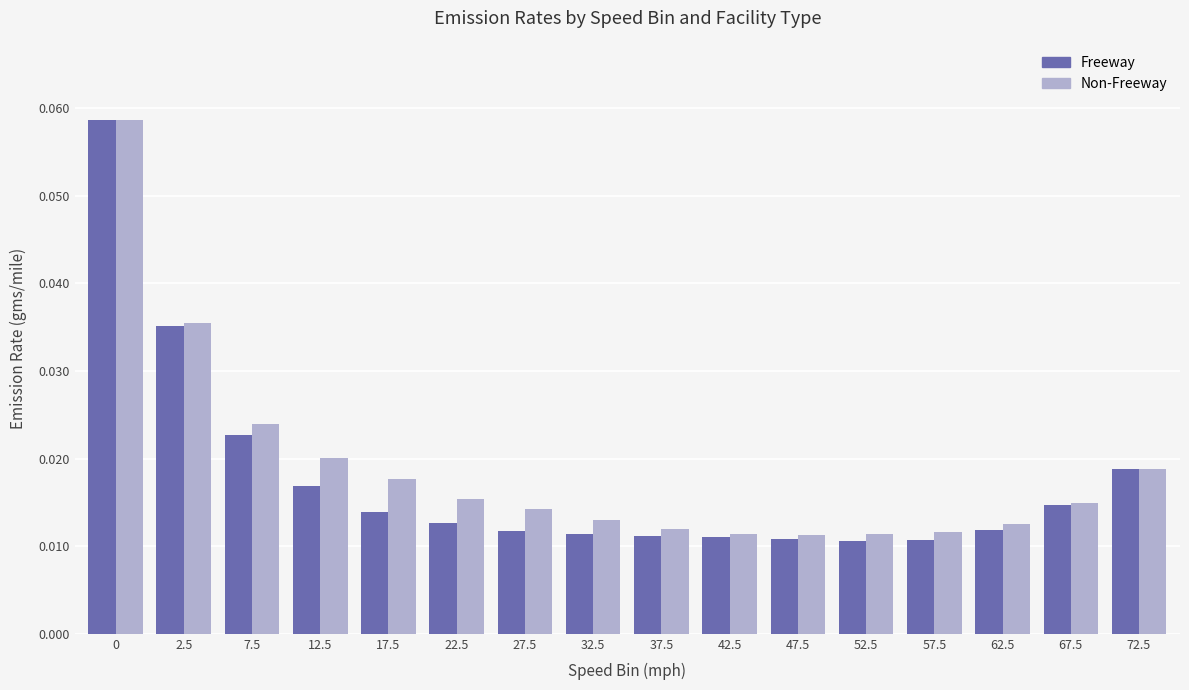

What is the label of the 15th bar from the right?

2.5